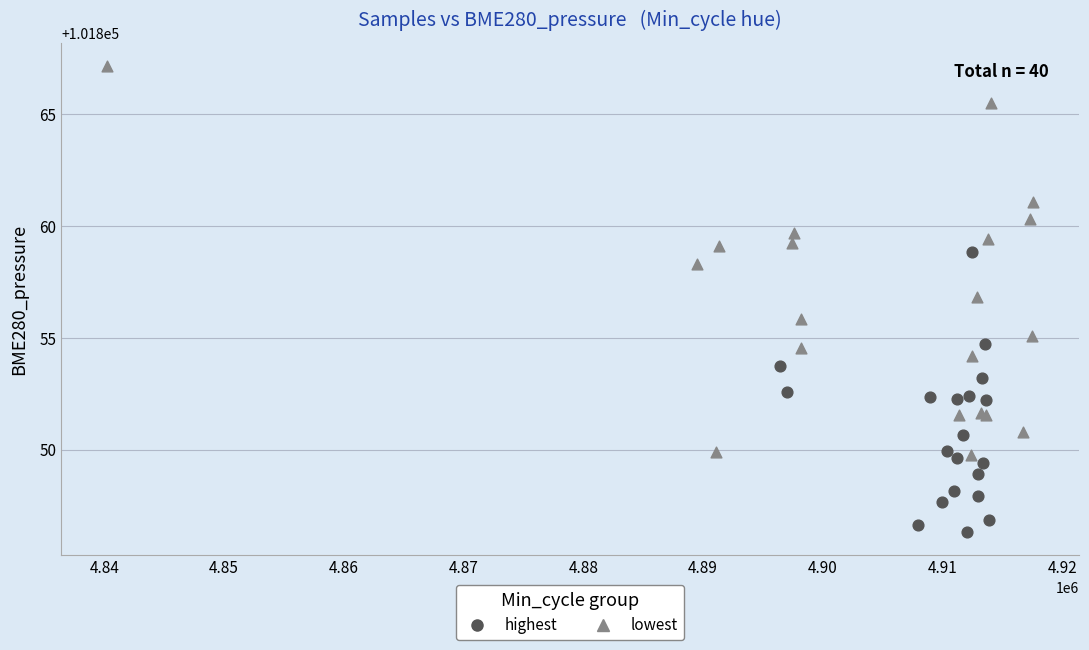

Which series reaches the maximum Y coordinate?

lowest